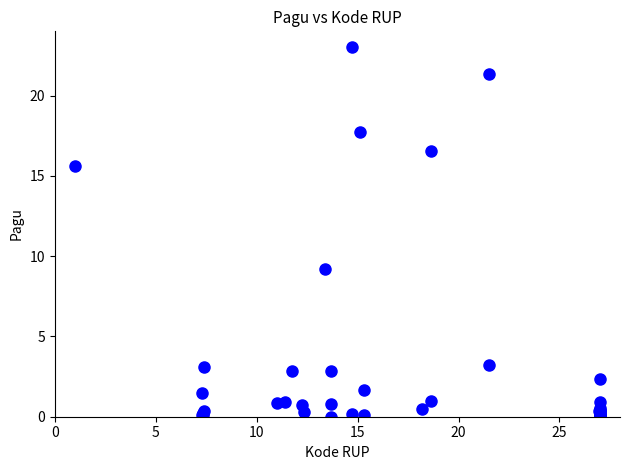

What Y value in the scatter plot is closest to 11?

9.2